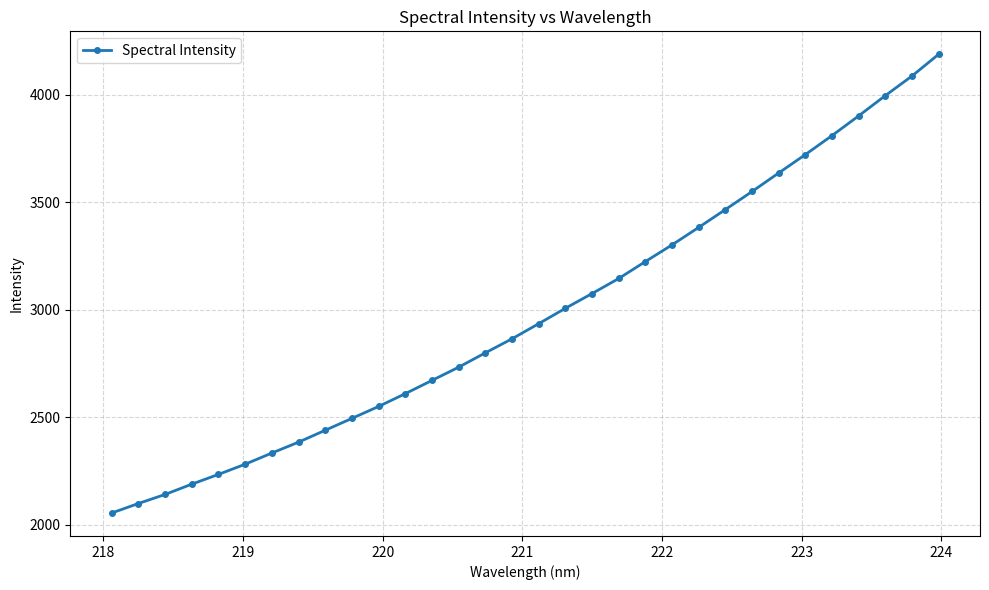

True or false: there are more than 2 points higher than both neighbors.

False